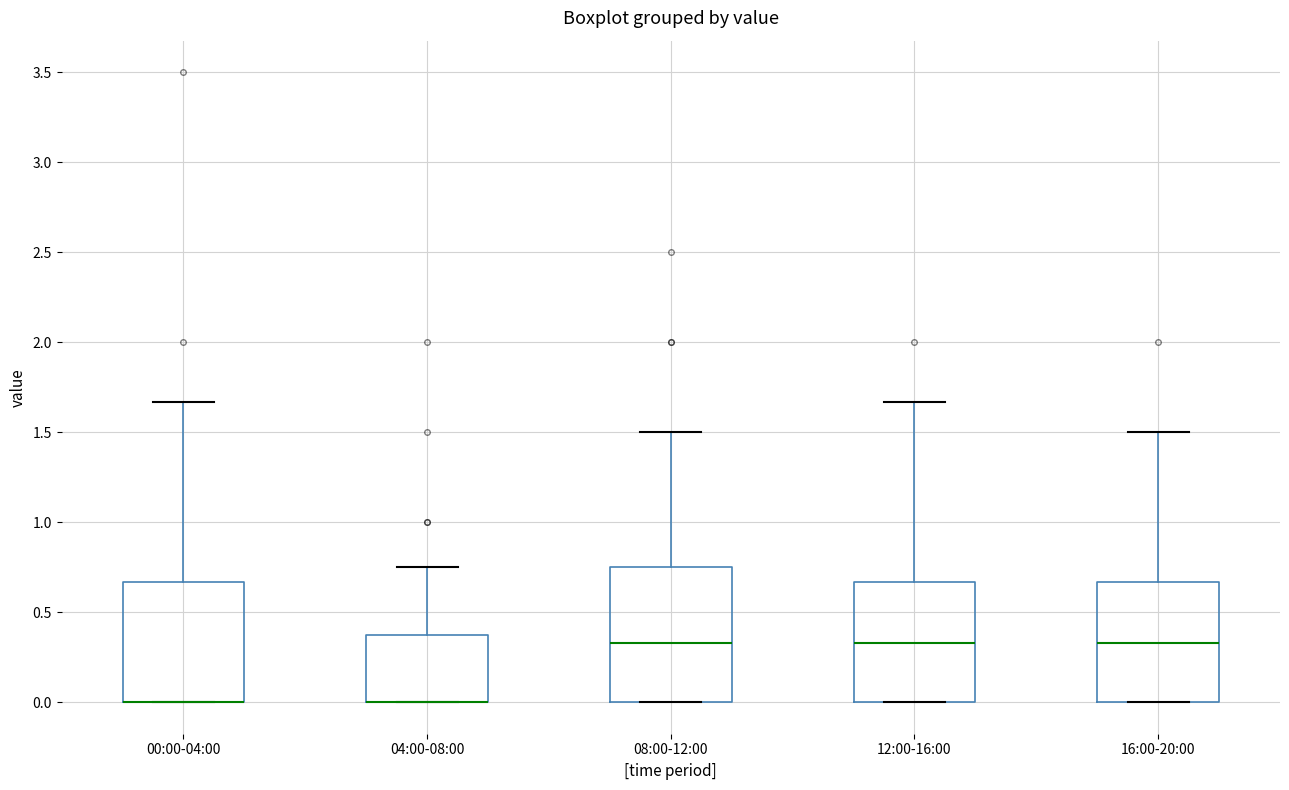

Reading left to right, read every box against the y-axis: the position of its median line, the range the box covers, and the ends of its whiskers. The values are not printed on the chart, so give them approximately, as read against the axis.

00:00-04:00: median 0.00 (drawn on the box's lower edge), box 0.00 to 0.65, whiskers 0.00 to 1.65
04:00-08:00: median 0.00 (drawn on the box's lower edge), box 0.00 to 0.35, whiskers 0.00 to 0.75
08:00-12:00: median 0.35, box 0.00 to 0.75, whiskers 0.00 to 1.50
12:00-16:00: median 0.35, box 0.00 to 0.65, whiskers 0.00 to 1.65
16:00-20:00: median 0.35, box 0.00 to 0.65, whiskers 0.00 to 1.50